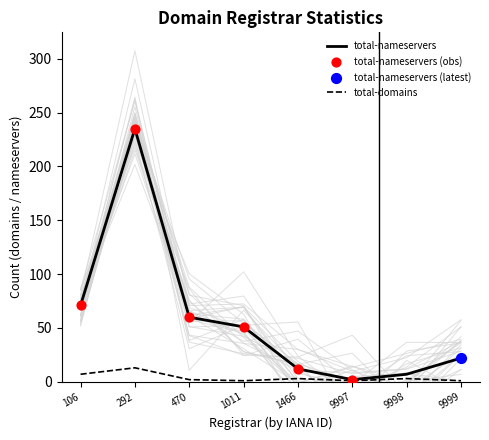

What is the total value across all series at Non-billable(9999)?

23